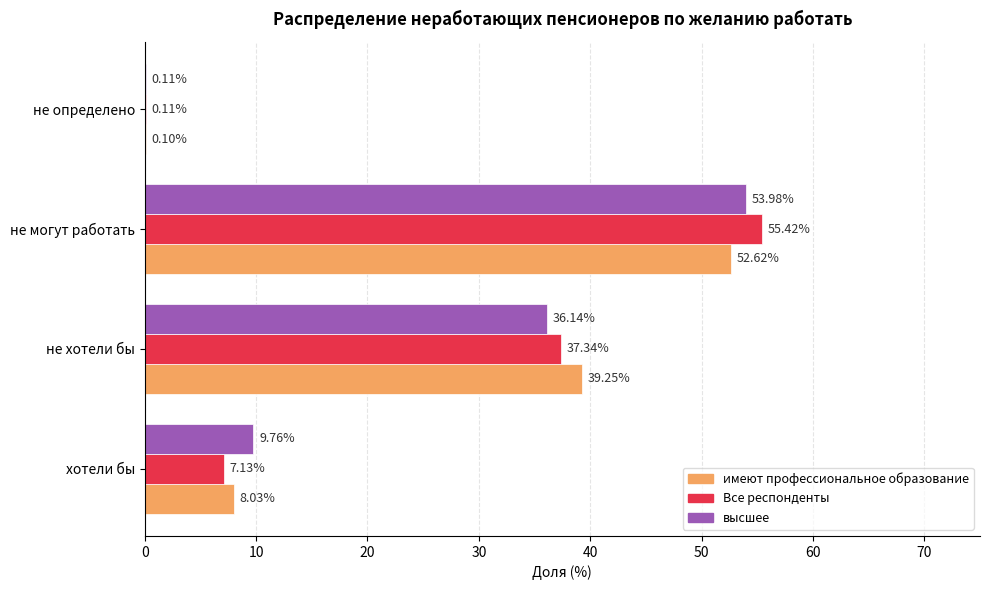

Where is Все респонденты nearest to the value 27?

не хотели бы